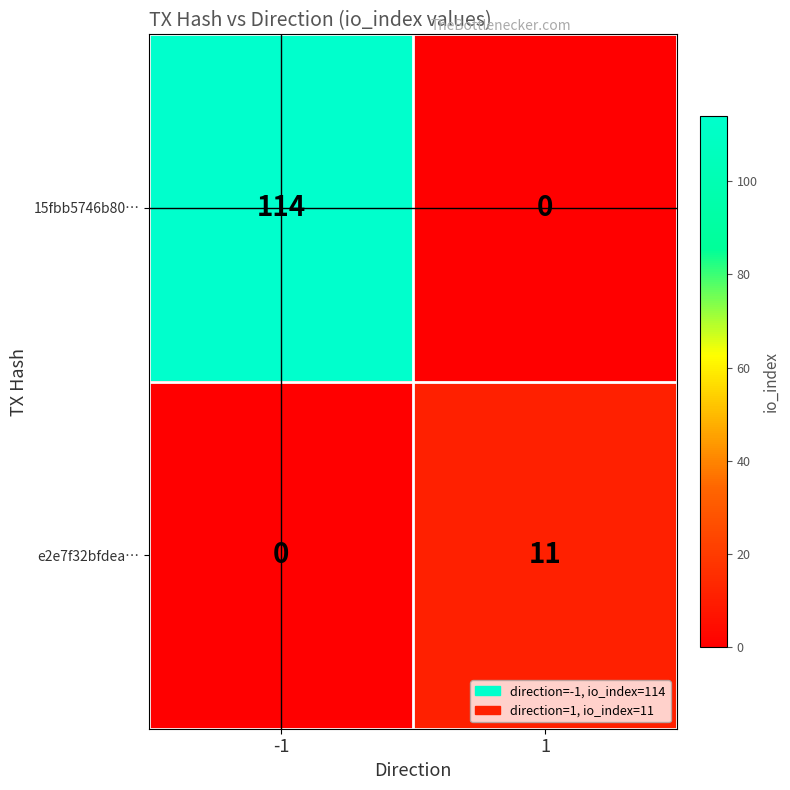

Between -1 and 1, which series saw the biggest shift?

15fbb5746b80…